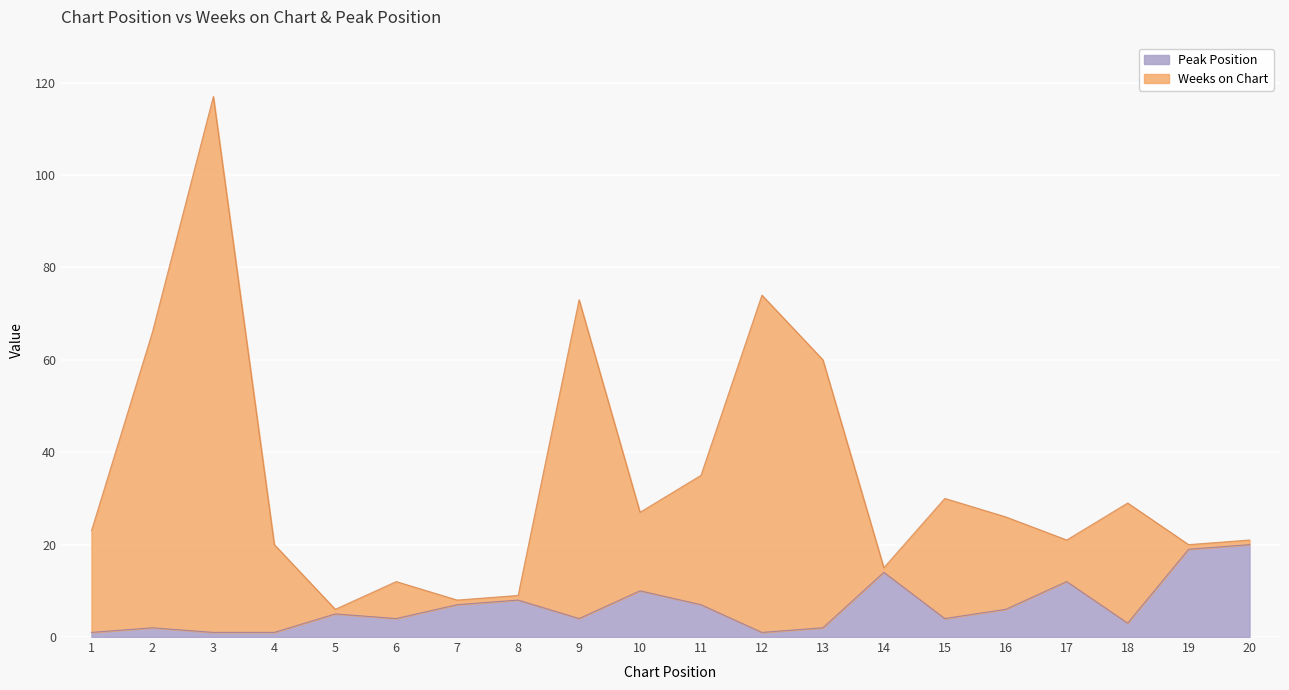

What is the spread (max minus min) of values at 8?

1